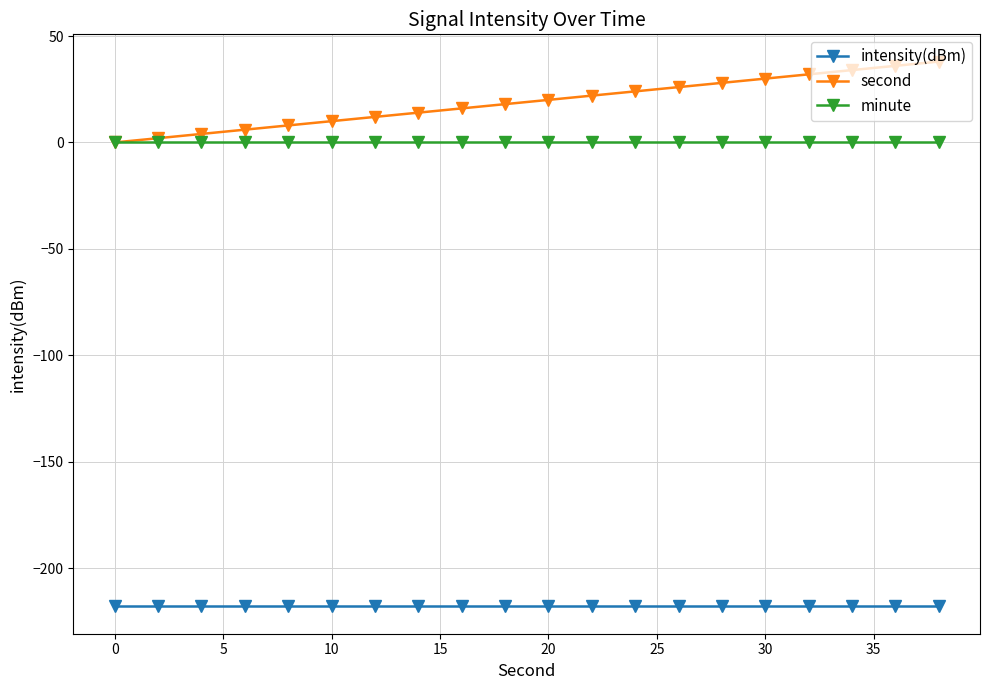

What are all the series names shown in the legend?

intensity(dBm), second, minute